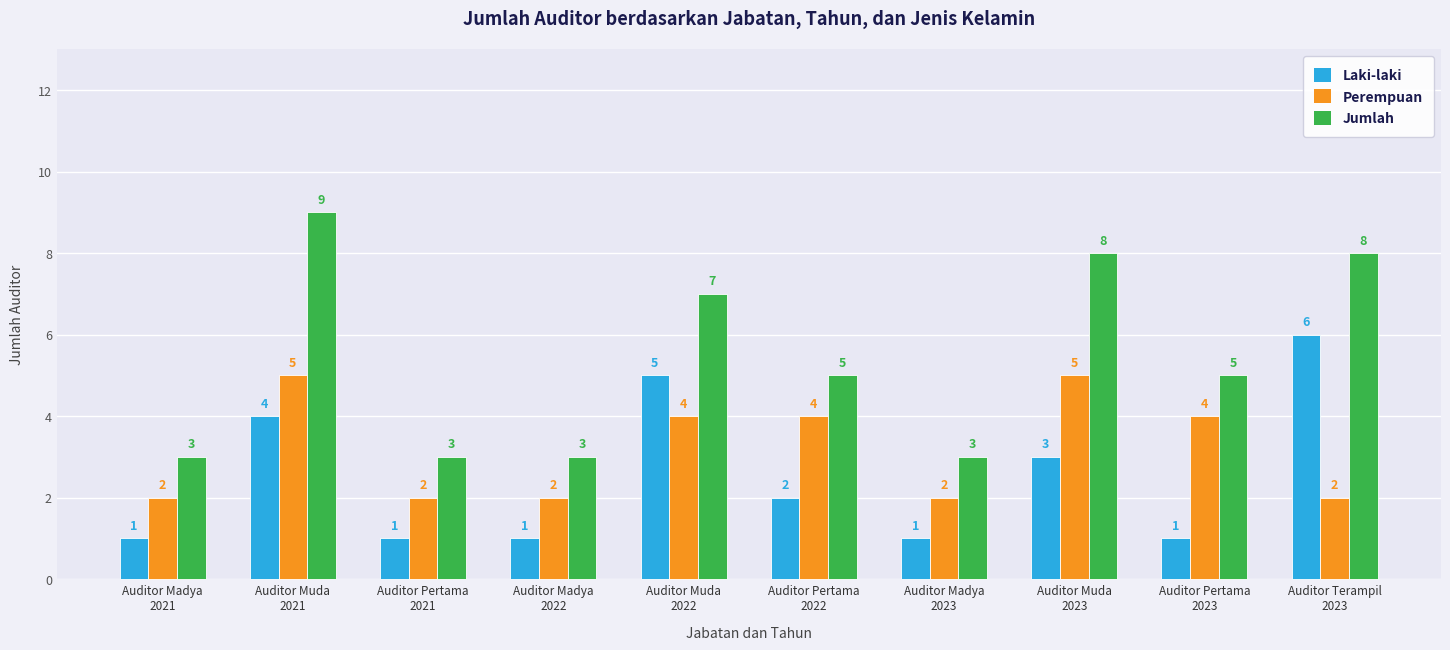

Count the number of data series in this chart.

3